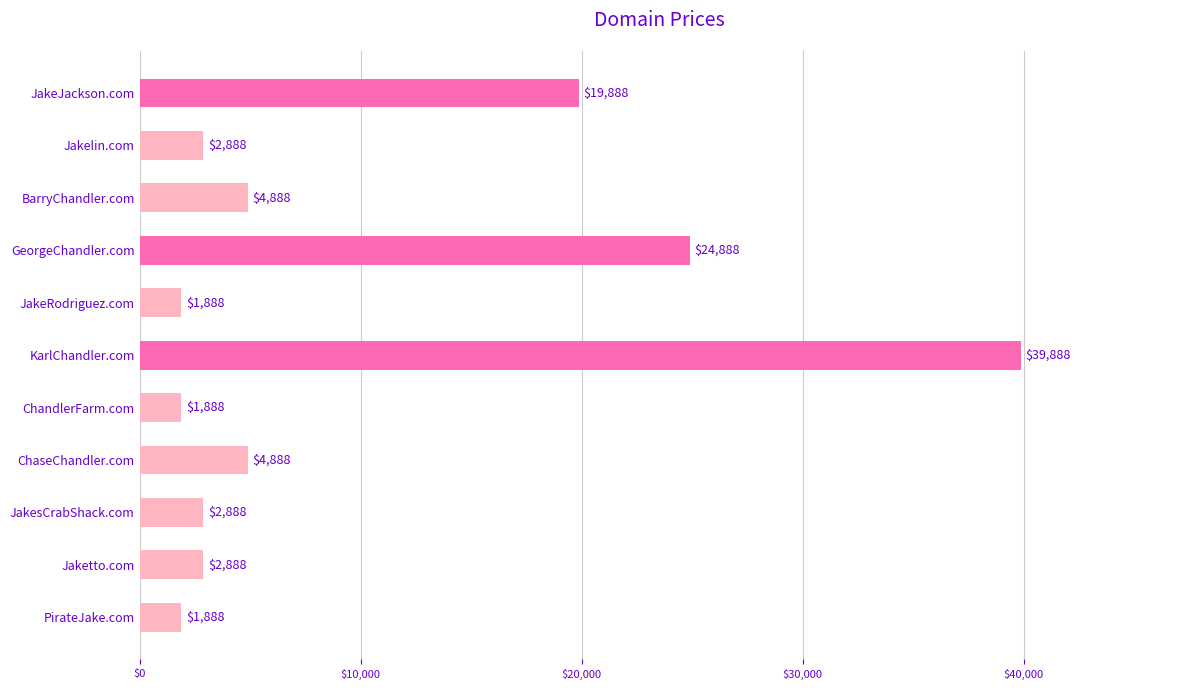

What is the label of the 9th bar from the top?

JakesCrabShack.com